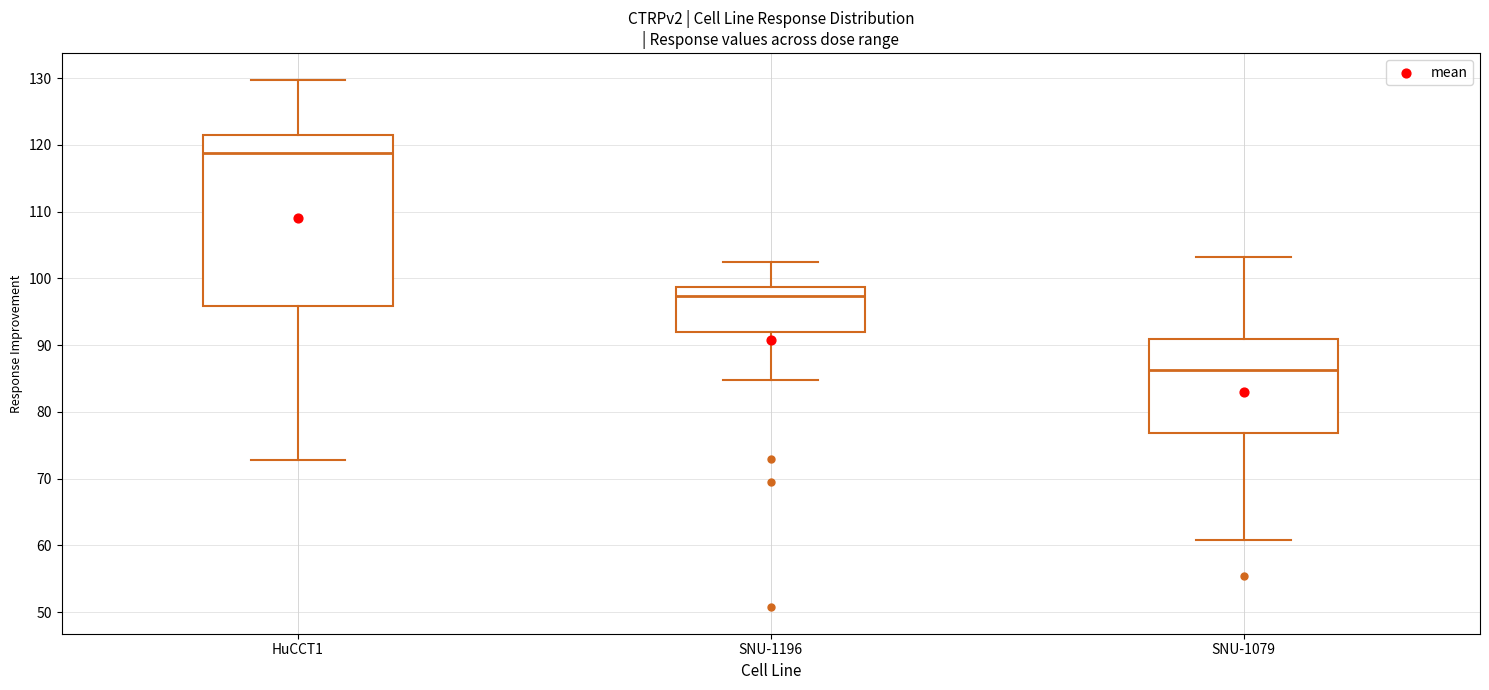

Which box's median line is the highest?

HuCCT1